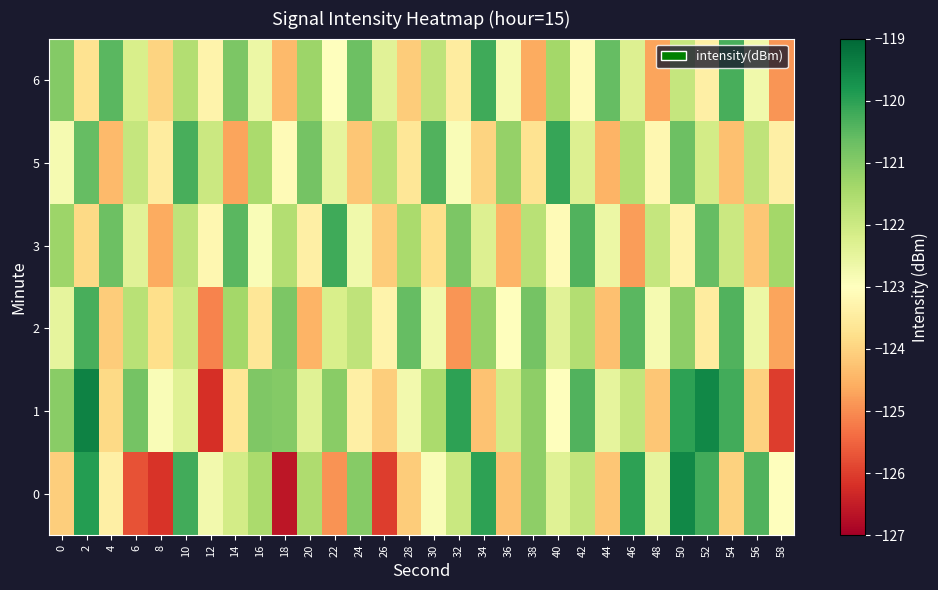

Reading left to right, extract all data points from this chart.

0: 0=-124.1	2=-119.9	4=-123.4	6=-125.7	8=-126.1	10=-120.2	12=-122.7	14=-122.1	16=-121.5	18=-126.6	20=-121.5	22=-124.9	24=-121.0	26=-126.0	28=-124.1	30=-122.9	32=-121.9	34=-120.0	36=-124.3	38=-121.1	40=-122.4	42=-121.9	44=-124.2	46=-120.0	48=-122.5	50=-119.5	52=-120.2	54=-124.0	56=-120.4	58=-123.0
1: 0=-121.1	2=-119.5	4=-123.9	6=-120.8	8=-122.9	10=-122.4	12=-126.2	14=-123.6	16=-120.9	18=-121.0	20=-122.4	22=-121.1	24=-123.4	26=-124.1	28=-122.7	30=-121.5	32=-120.0	34=-124.3	36=-122.1	38=-121.1	40=-123.0	42=-120.4	44=-122.5	46=-121.9	48=-124.2	50=-120.0	52=-119.5	54=-120.2	56=-124.0	58=-126.0
2: 0=-122.5	2=-120.3	4=-124.1	6=-121.7	8=-123.8	10=-122.0	12=-125.1	14=-121.4	16=-123.6	18=-120.9	20=-124.5	22=-122.2	24=-121.8	26=-123.3	28=-120.6	30=-122.7	32=-124.9	34=-121.2	36=-123.0	38=-120.8	40=-122.4	42=-121.6	44=-124.3	46=-120.5	48=-122.8	50=-121.1	52=-123.5	54=-120.4	56=-122.6	58=-124.7
3: 0=-121.3	2=-123.9	4=-120.7	6=-122.4	8=-124.6	10=-121.8	12=-123.2	14=-120.5	16=-122.9	18=-121.6	20=-123.4	22=-120.2	24=-122.7	26=-124.1	28=-121.5	30=-123.8	32=-120.9	34=-122.3	36=-124.5	38=-121.7	40=-123.1	42=-120.4	44=-122.6	46=-124.8	48=-121.9	50=-123.3	52=-120.6	54=-122.0	56=-124.2	58=-121.4
5: 0=-122.8	2=-120.6	4=-124.4	6=-121.9	8=-123.5	10=-120.3	12=-122.0	14=-124.7	16=-121.5	18=-123.1	20=-120.8	22=-122.5	24=-124.2	26=-121.7	28=-123.6	30=-120.4	32=-122.9	34=-124.0	36=-121.2	38=-123.7	40=-120.1	42=-122.3	44=-124.5	46=-121.6	48=-123.2	50=-120.7	52=-122.1	54=-124.3	56=-121.8	58=-123.4
6: 0=-121.0	2=-123.7	4=-120.5	6=-122.2	8=-124.0	10=-121.6	12=-123.3	14=-120.9	16=-122.6	18=-124.4	20=-121.3	22=-123.0	24=-120.7	26=-122.4	28=-124.1	30=-121.8	32=-123.5	34=-120.2	36=-122.8	38=-124.6	40=-121.4	42=-123.1	44=-120.6	46=-122.3	48=-124.7	50=-121.9	52=-123.4	54=-120.3	56=-122.7	58=-124.9